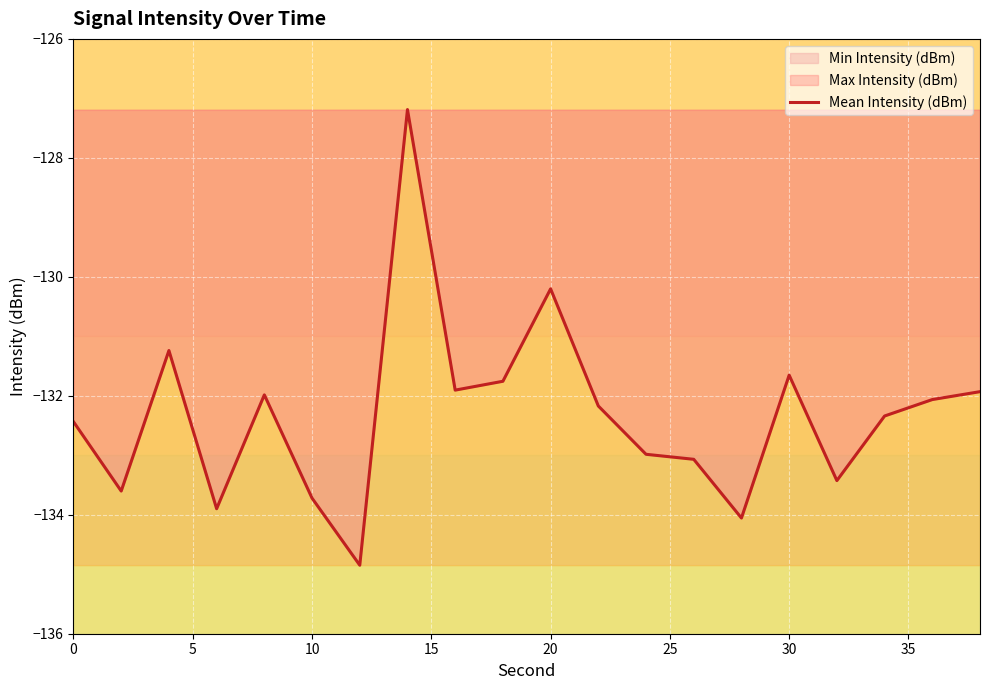

What is the highest value of the Mean Intensity (dBm) series?

-127.2